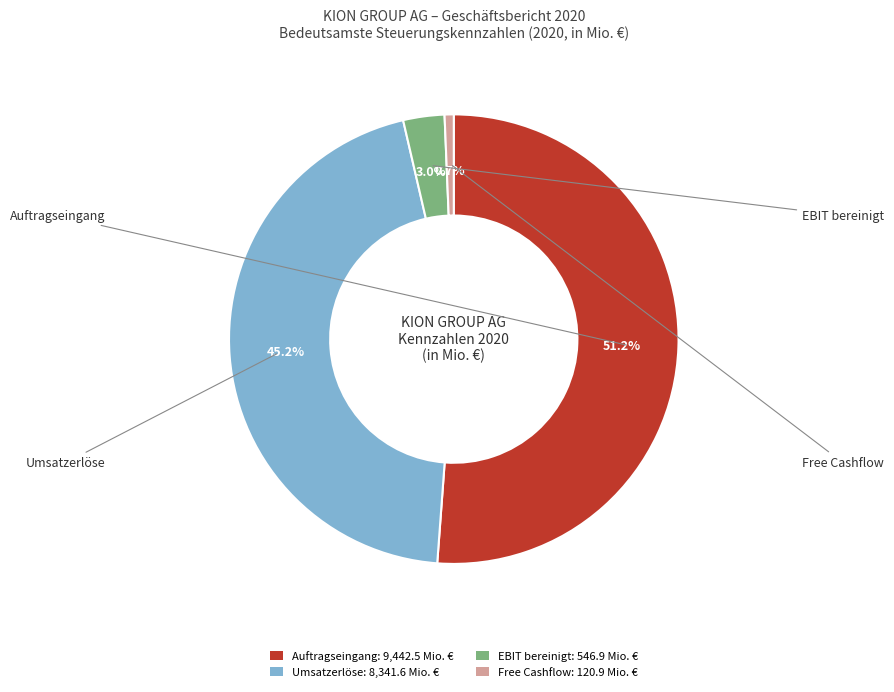

What is the smallest slice in the pie chart?

Free Cashflow